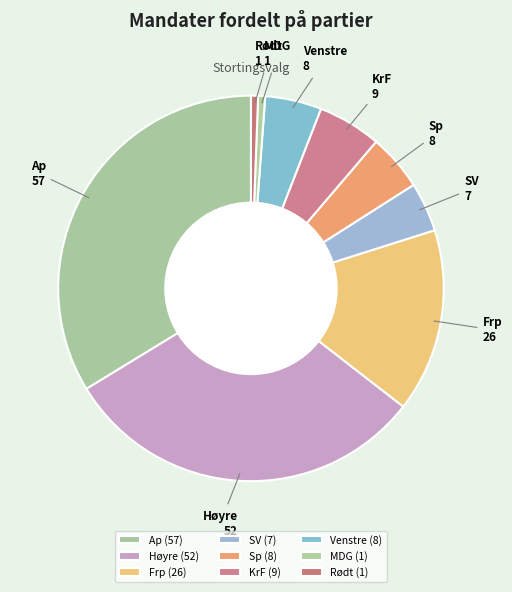

How many slices are in this pie chart?

9